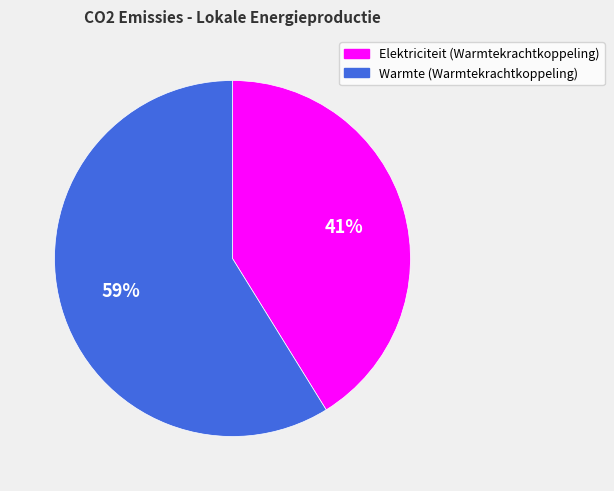

Which has a higher value, Elektriciteit (Warmtekrachtkoppeling) or Warmte (Warmtekrachtkoppeling)?

Warmte (Warmtekrachtkoppeling)